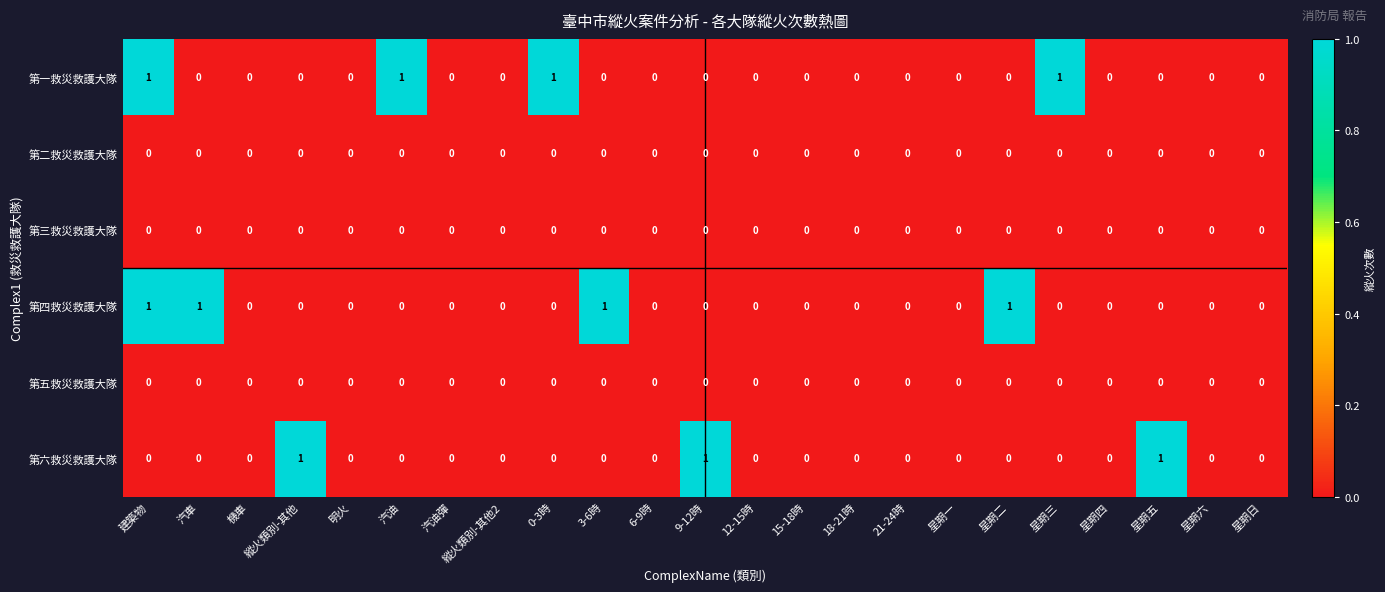

What is the total value across all series at 星期二?

1